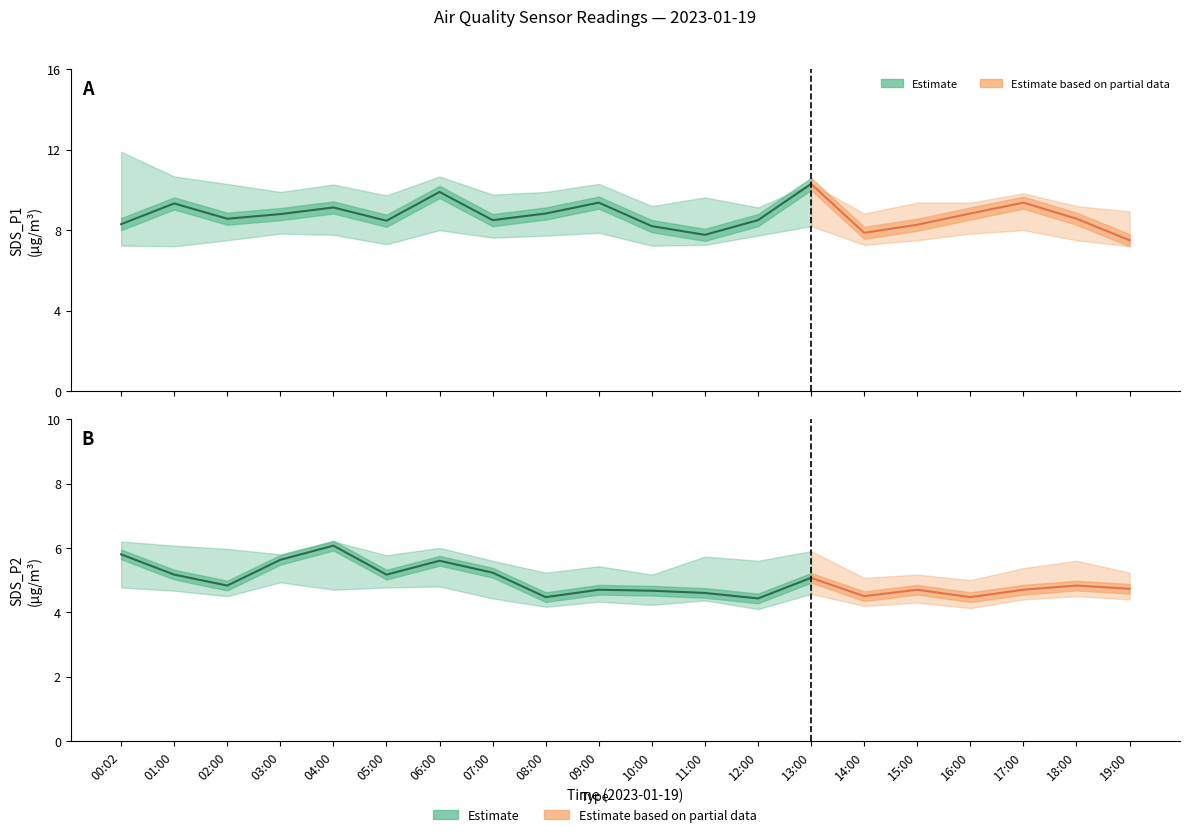

What is the value of the SDS_P2_upper point at the 11th from the left?

5.2